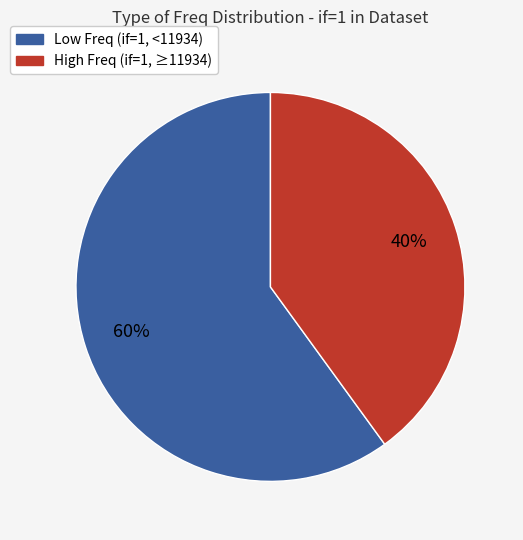

How many segments does this pie chart have?

2